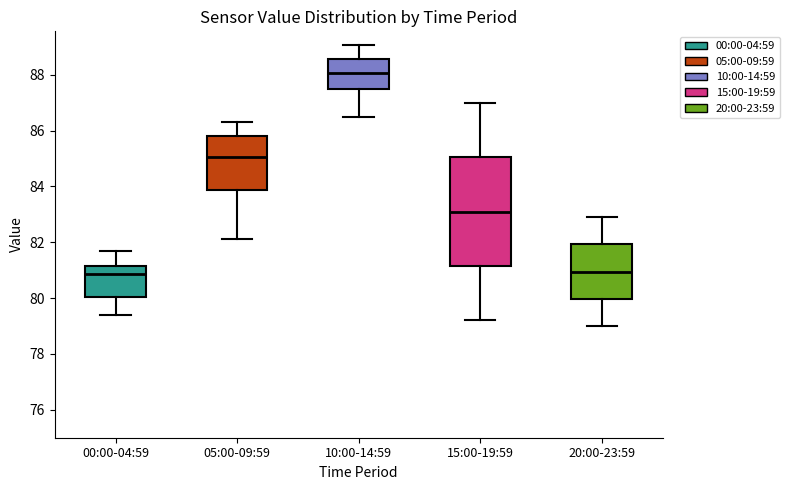

Comparing the boxes themselves (not the whiskers), which one is the tallest?

15:00-19:59